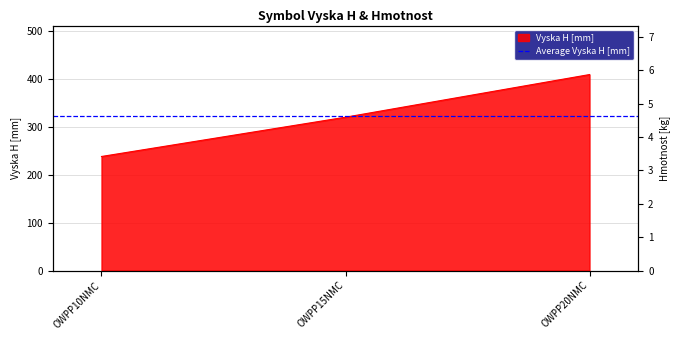

What is the ratio of the value at OWPP15NMC to the value at OWPP20NMC?

0.8